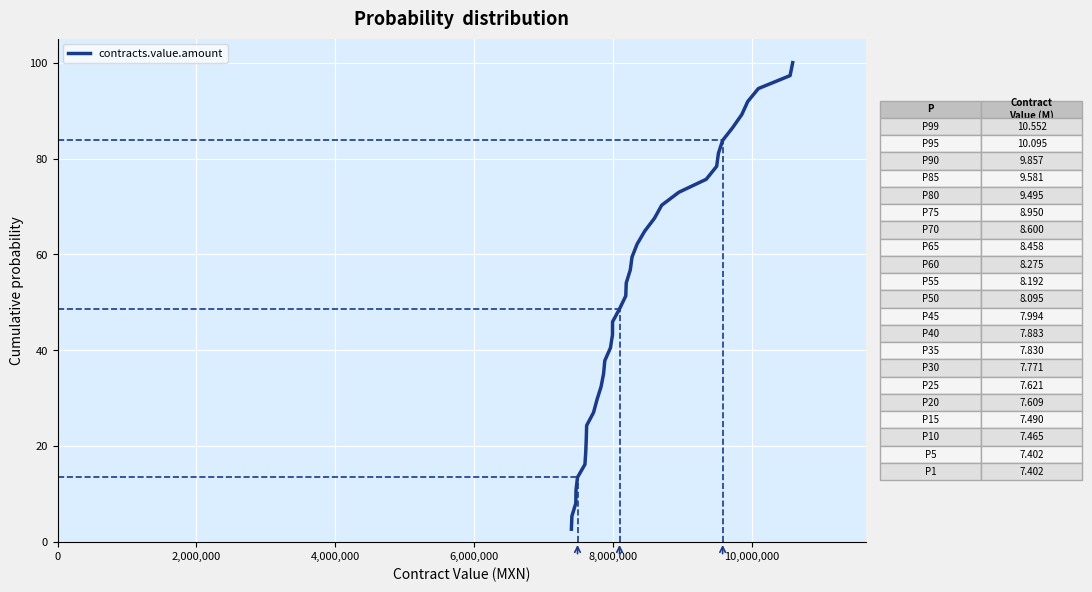

What is the minimum value shown in the chart?

2.7